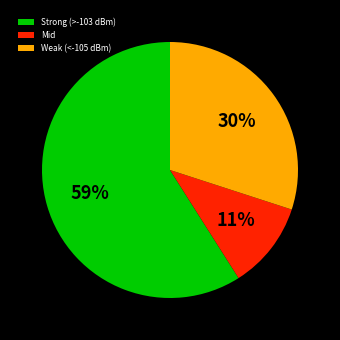

True or false: Strong (>-103 dBm) accounts for 66% of the total.

False